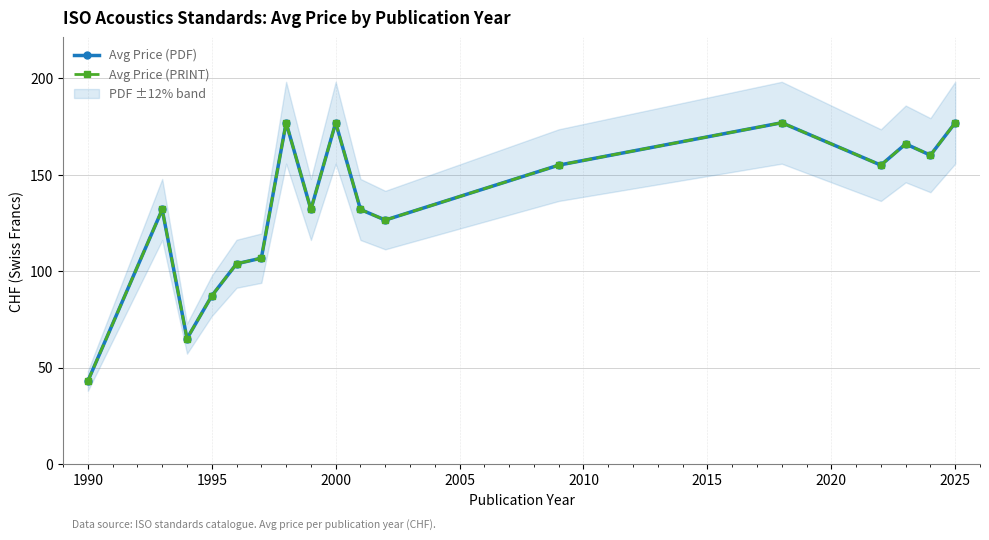

The value of Avg Price (PRINT) at 1990 is 179.7. True or false?

False